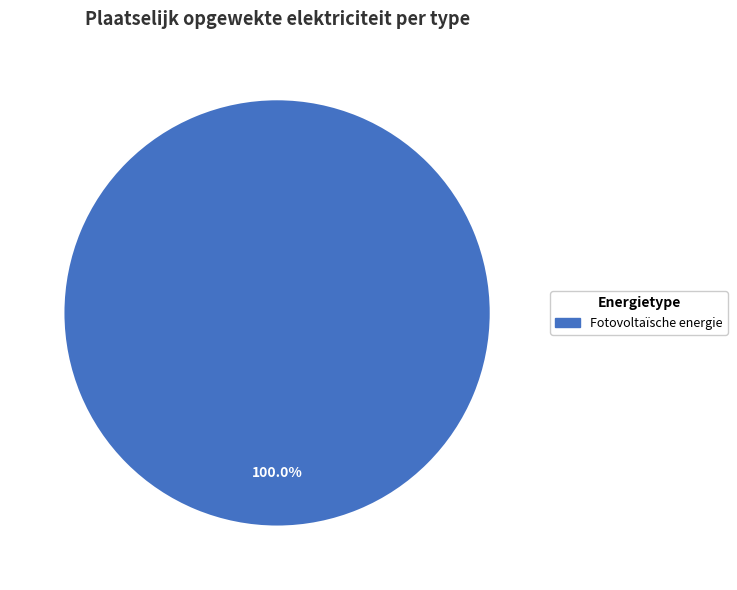

Is there a majority slice in this chart?

Yes